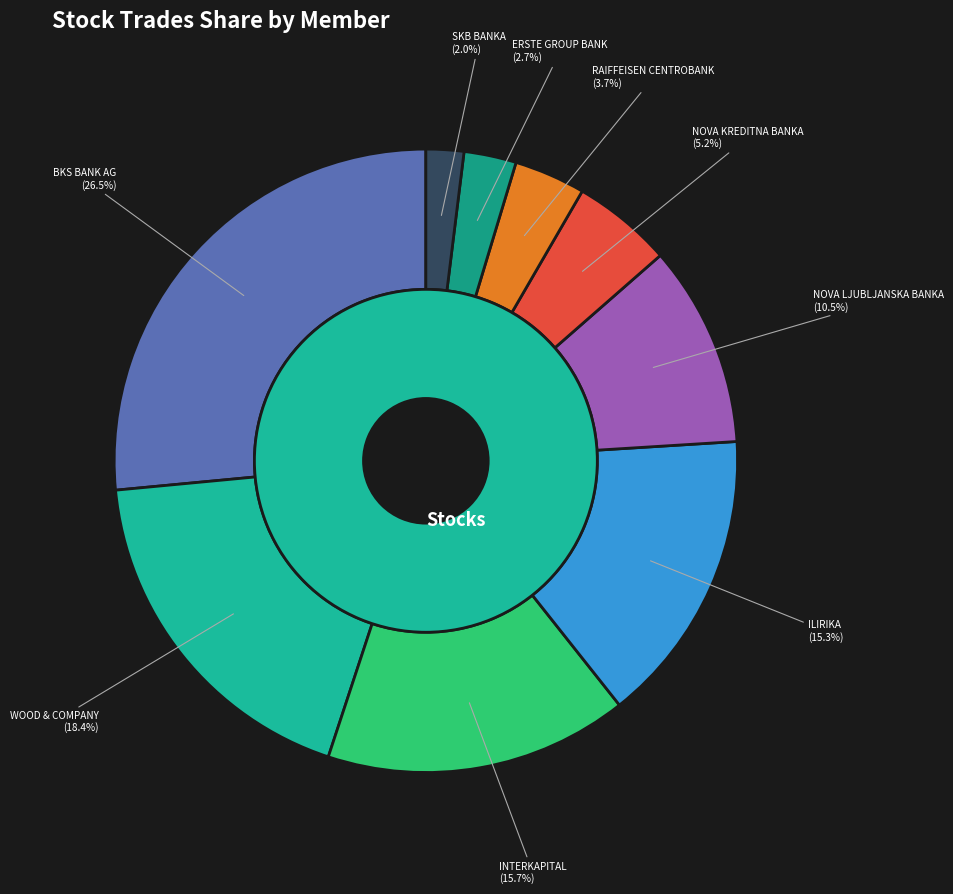

To the nearest percent, what is the combined percentage of ILIRIKA and NOVA KREDITNA BANKA?

21%